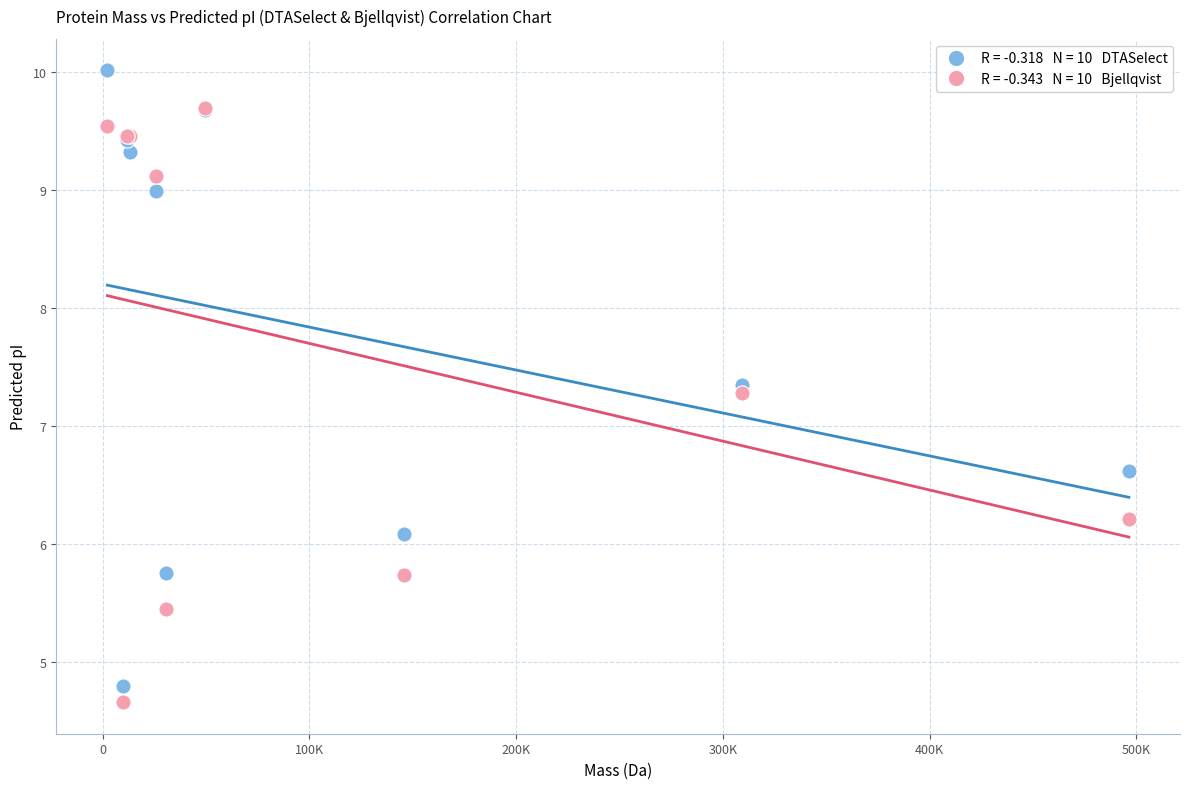

Across all series, what Y value is closest to 7?

7.3